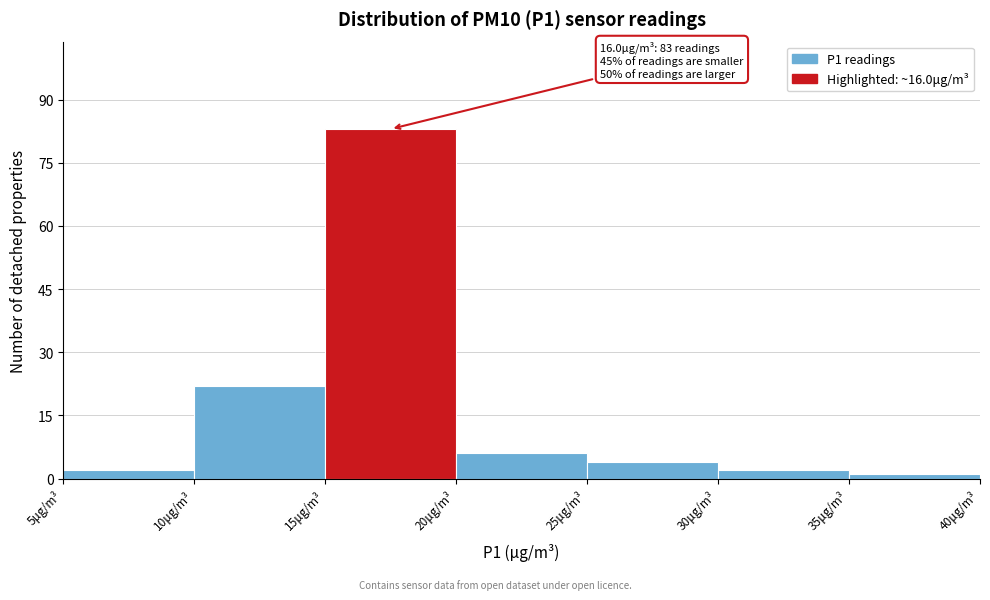

Which range on the x-axis has the tallest bar?

15 to 20